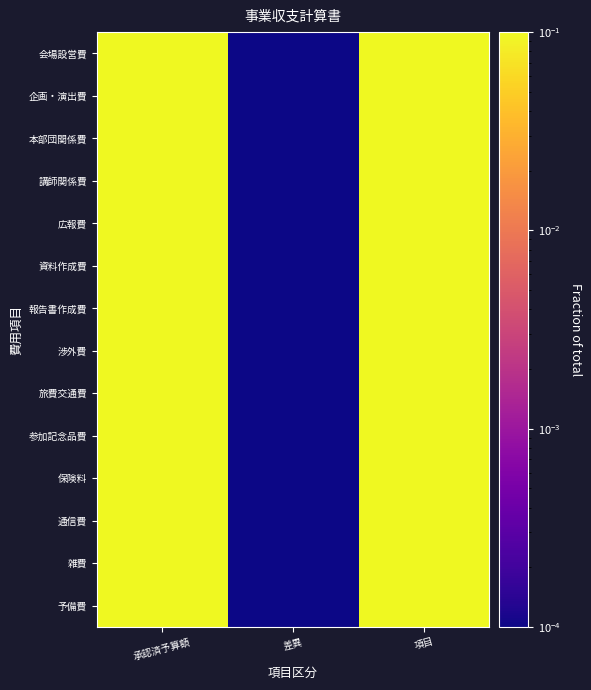

At which category is the sum across all series the highest?

承認済予算額